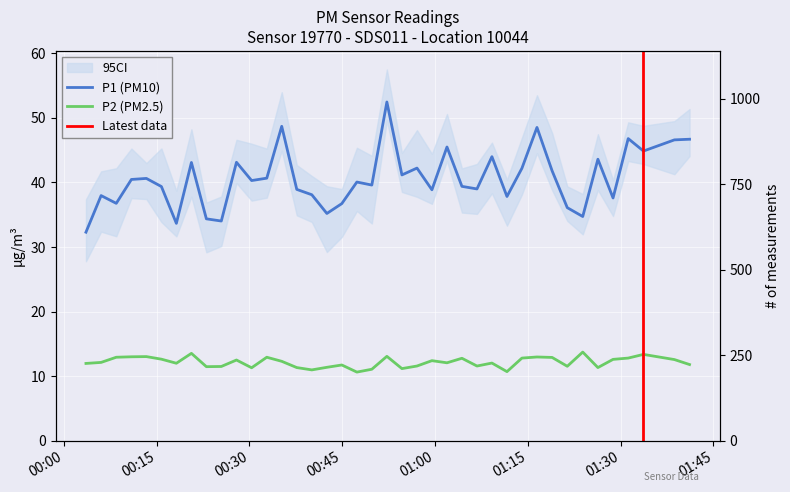

Is the value of P1 at 32 greater than the value of P2 at 00:30?

Yes